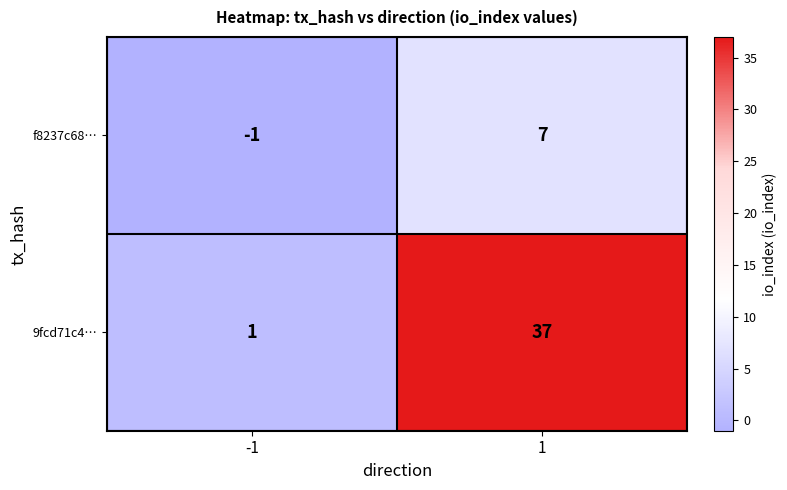

What is the spread (max minus min) of values at 1?

30